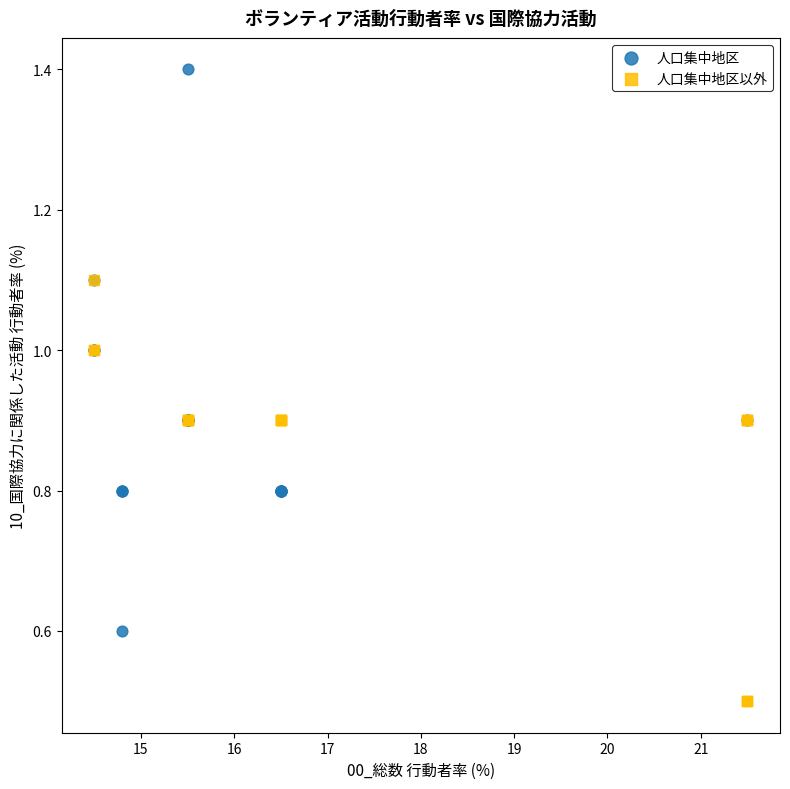

Which series reaches the minimum Y coordinate?

人口集中地区以外